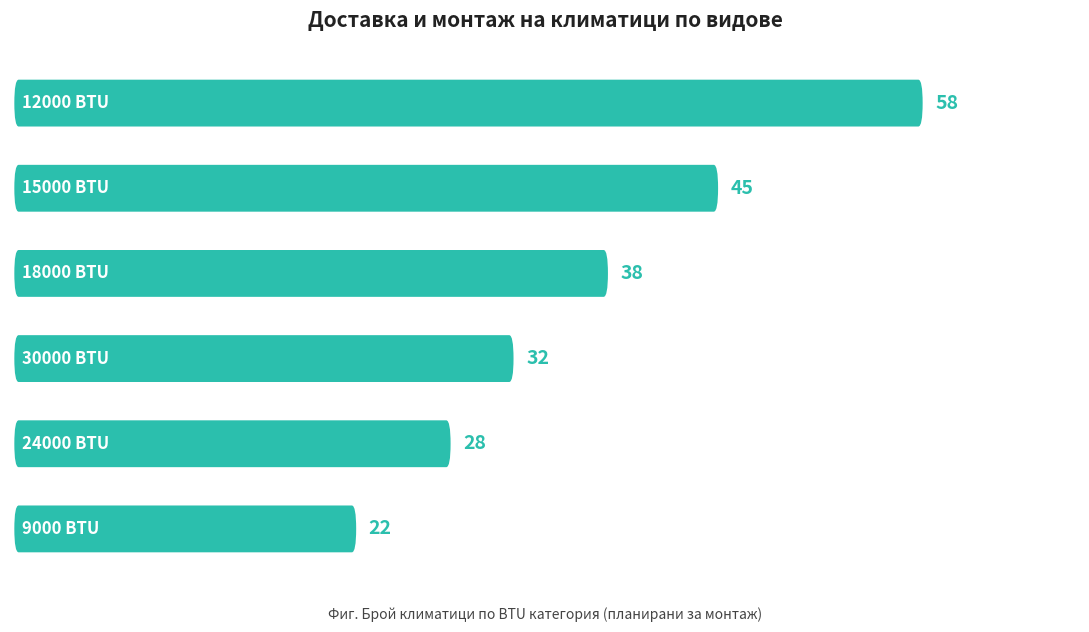

What is the value of the 3rd bar from the left?

38